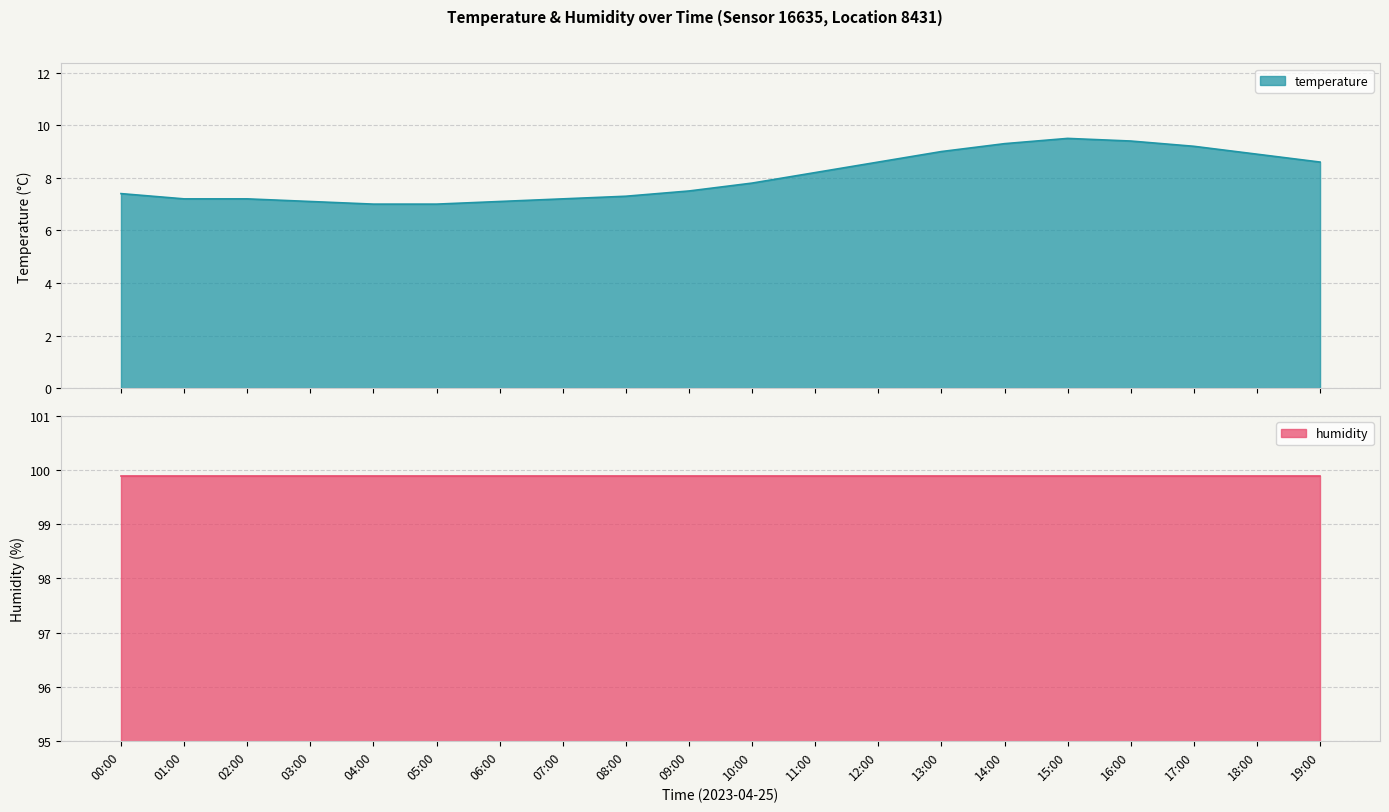

How many data points are above 7?

18